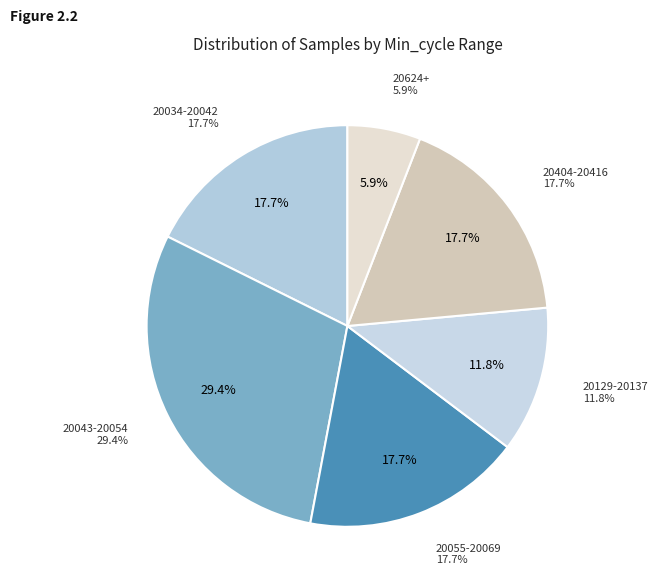

Does 20413 represent more than half of the total?

No